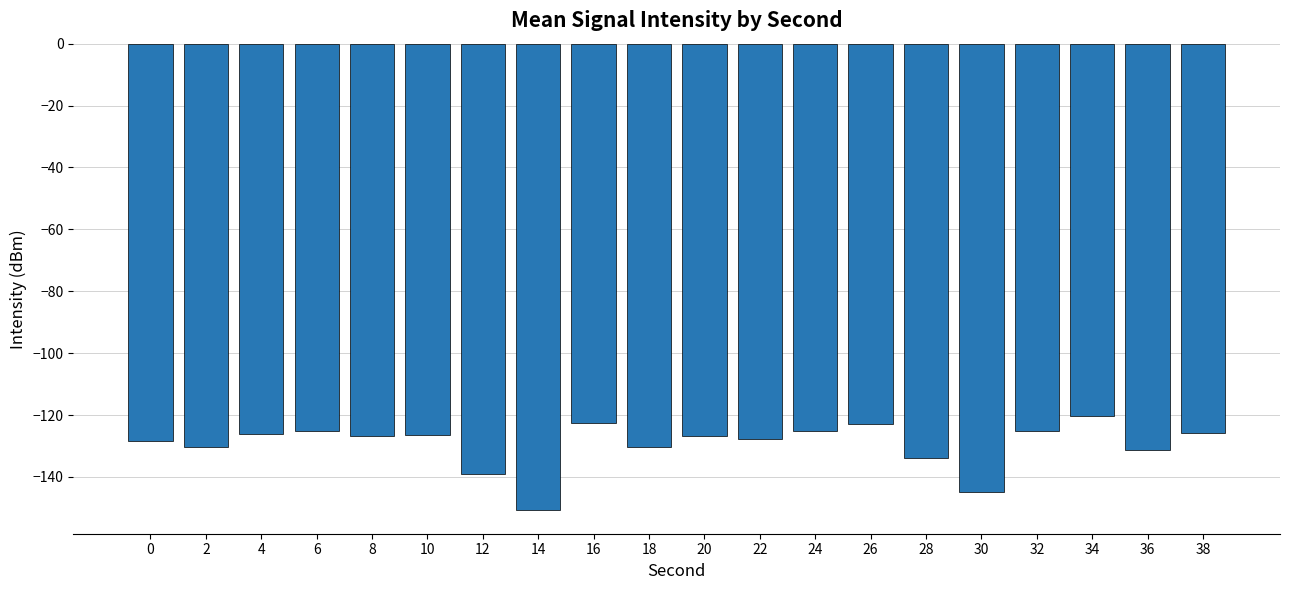

Which category has the highest value across all series?

34